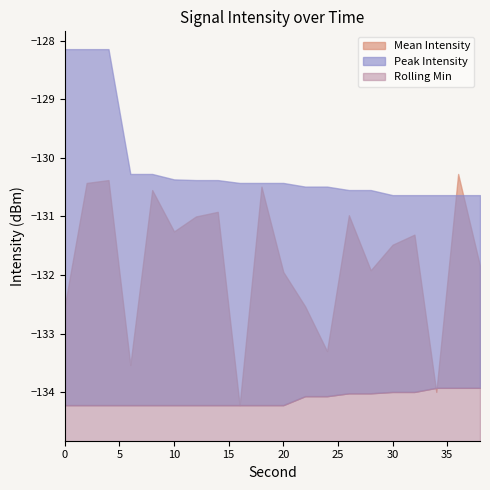

Rank the series by their maximum value, from lowest to highest.

Rolling Min, Mean Intensity, Peak Intensity